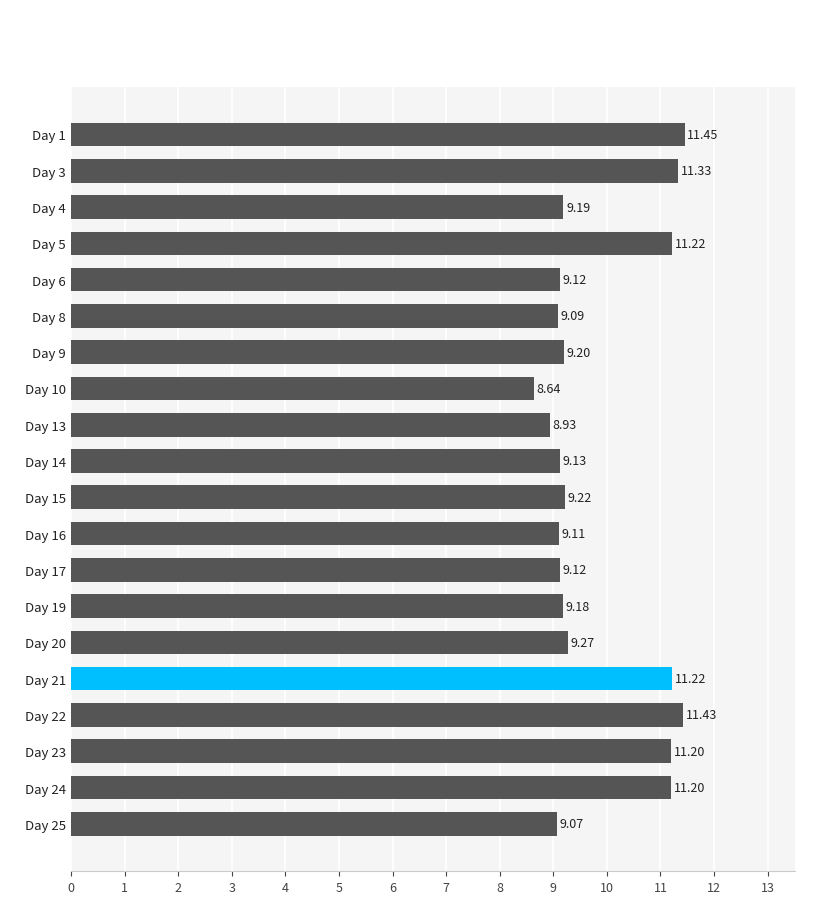

What is the average value?

9.9